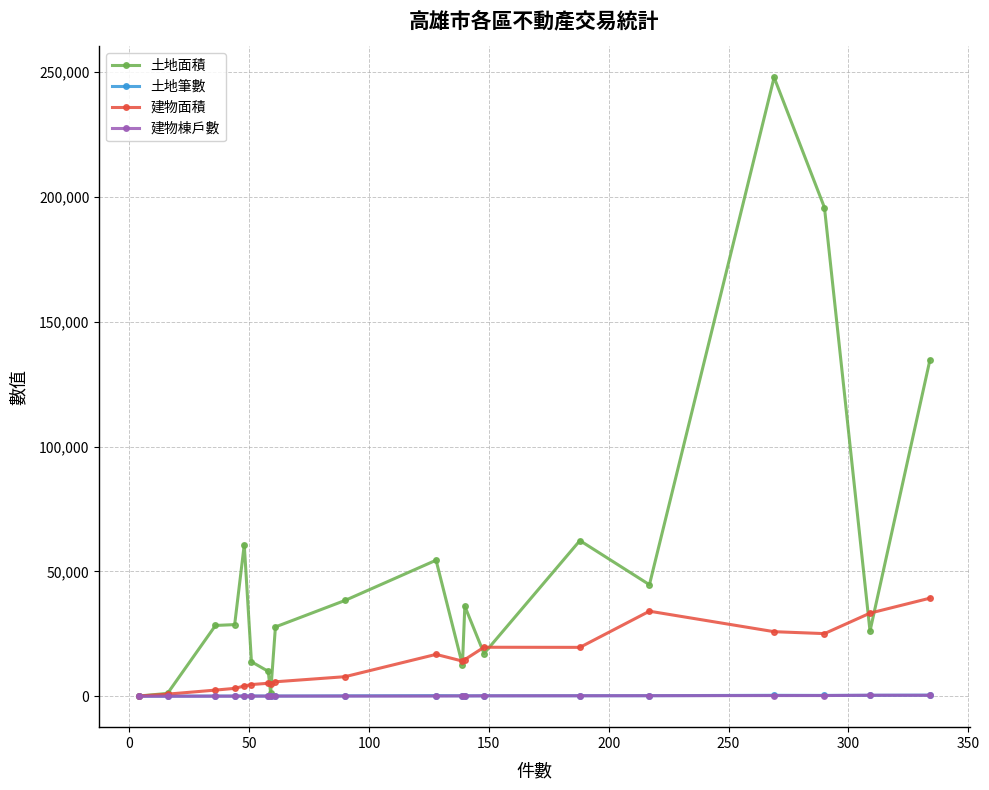

Which series has the widest spread of values?

土地面積